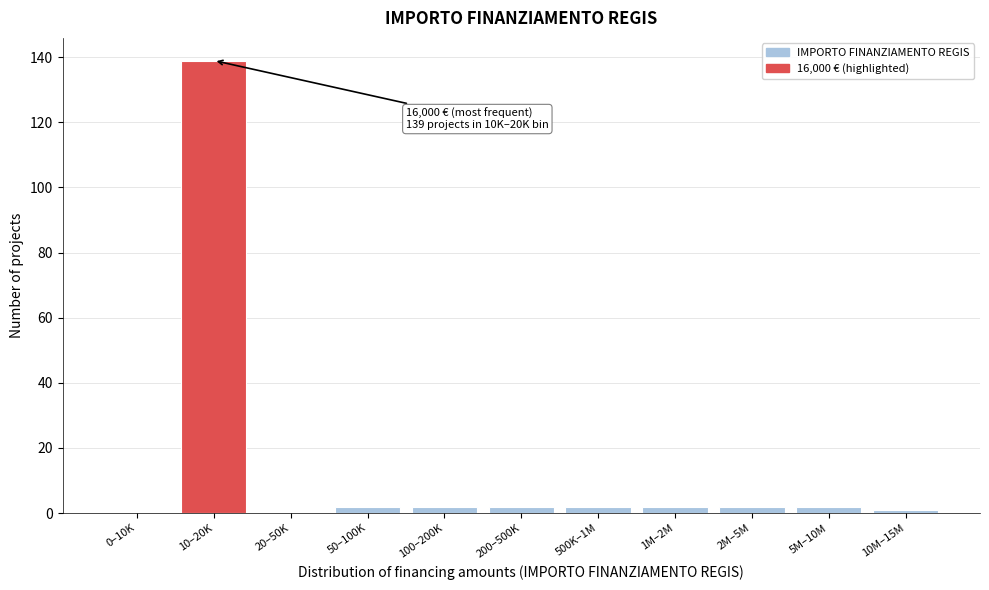

Reading left to right, what are all the values shown in this chart?

0–10K=0	10–20K=139	20–50K=0	50–100K=2	100–200K=2	200–500K=2	500K–1M=2	1M–2M=2	2M–5M=2	5M–10M=2	10M–15M=1